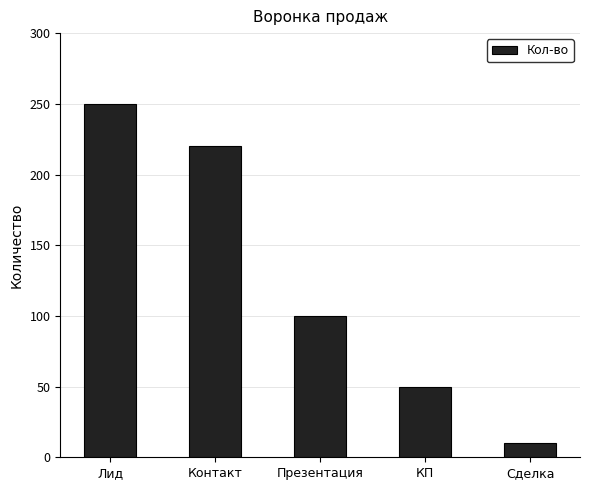

What is the difference between the maximum and minimum values?

240